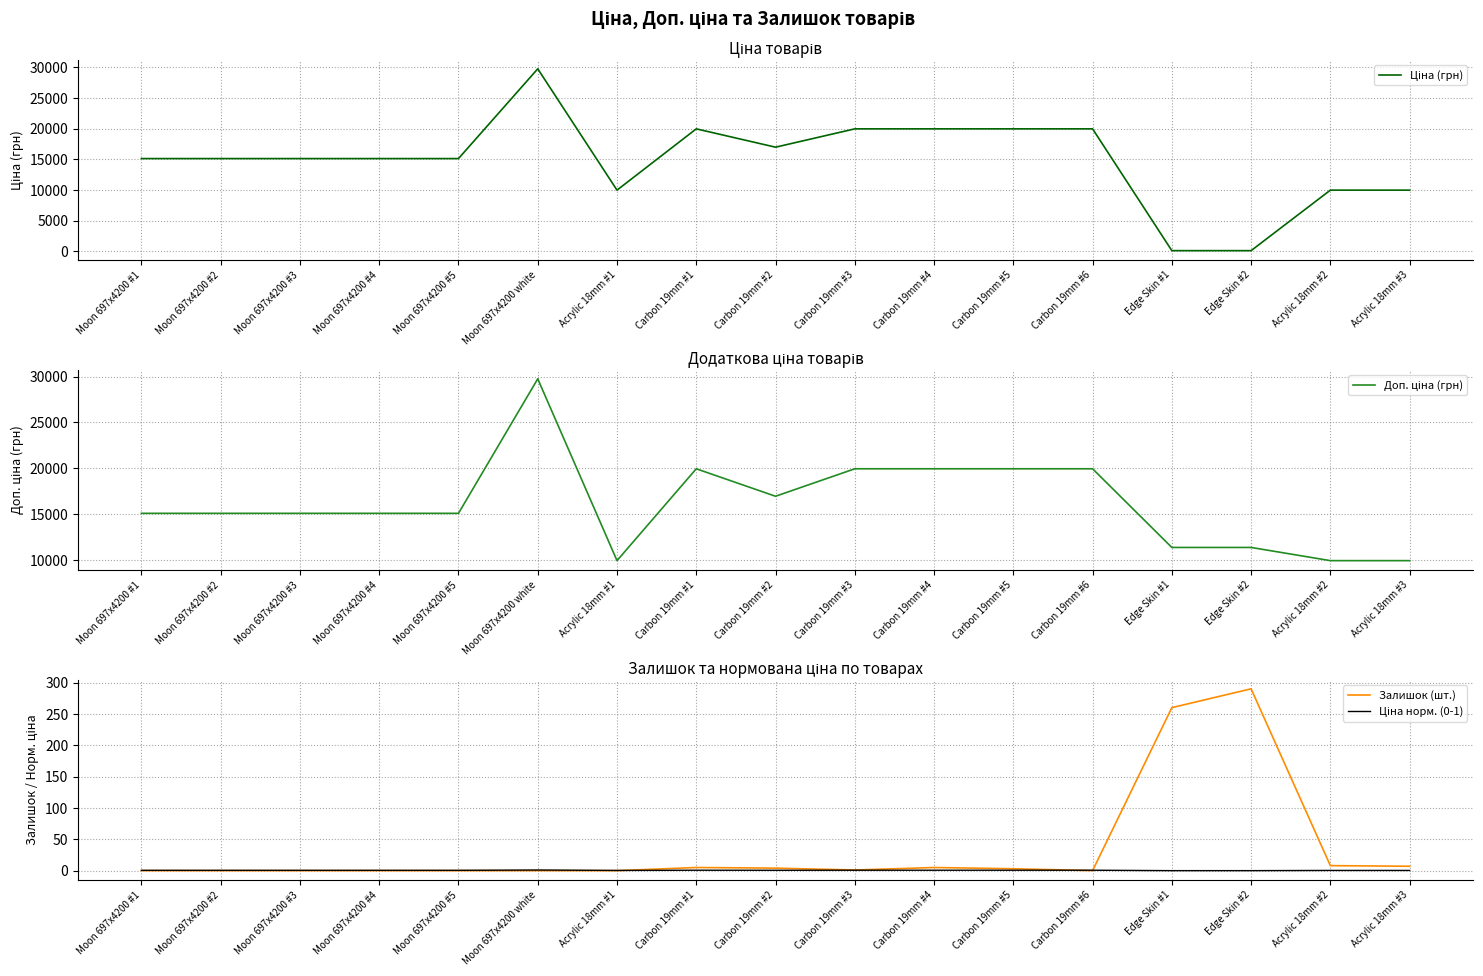

The value of Доп. ціна (грн) at Moon 697x4200 #2 is 15120.0. True or false?

True